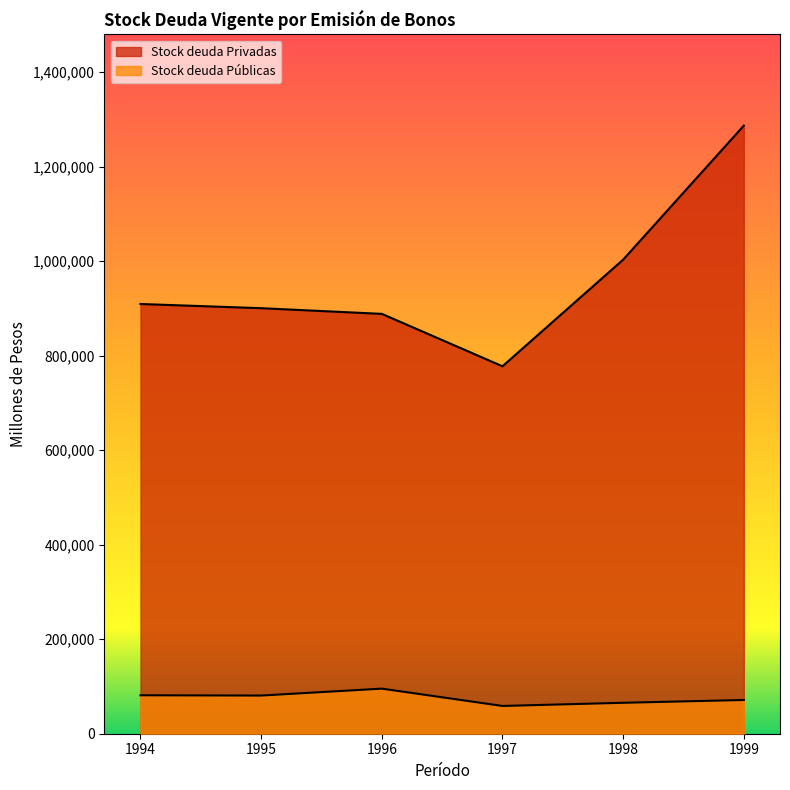

True or false: Stock deuda Privadas and Stock deuda Públicas cross at least once.

False